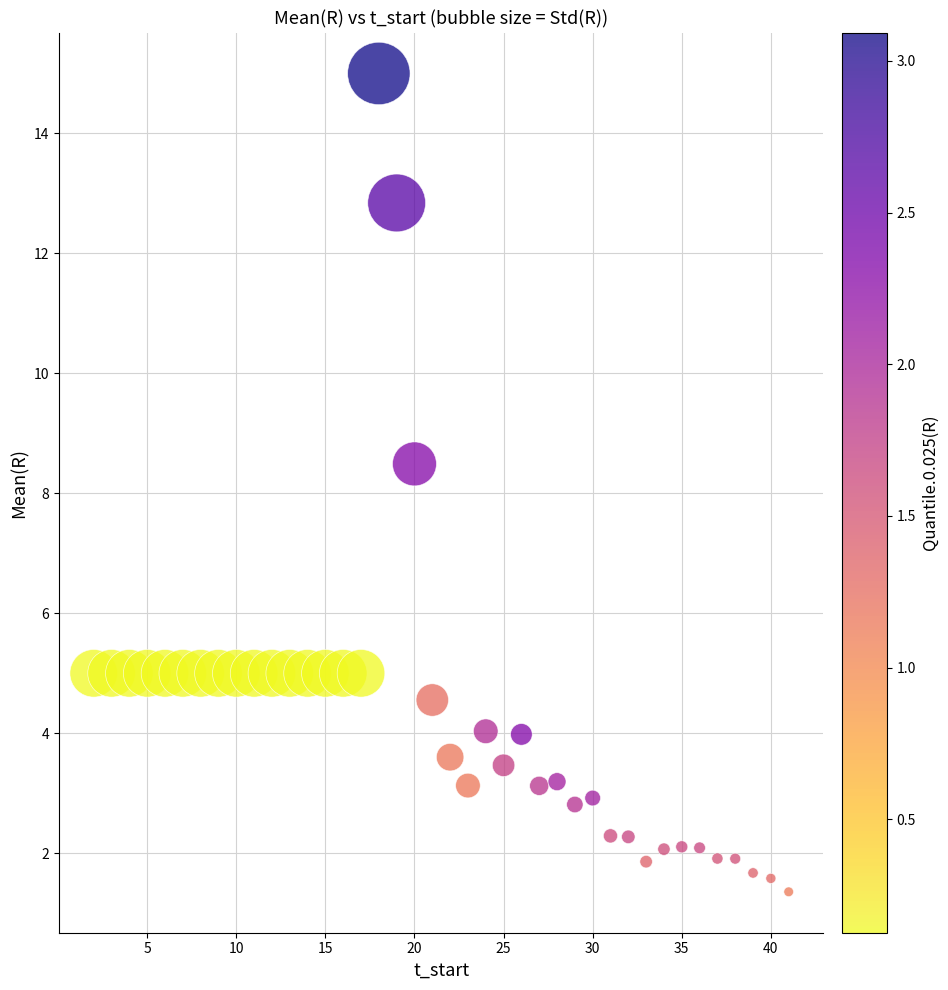

What Y value in the scatter plot is closest to 8?

8.5